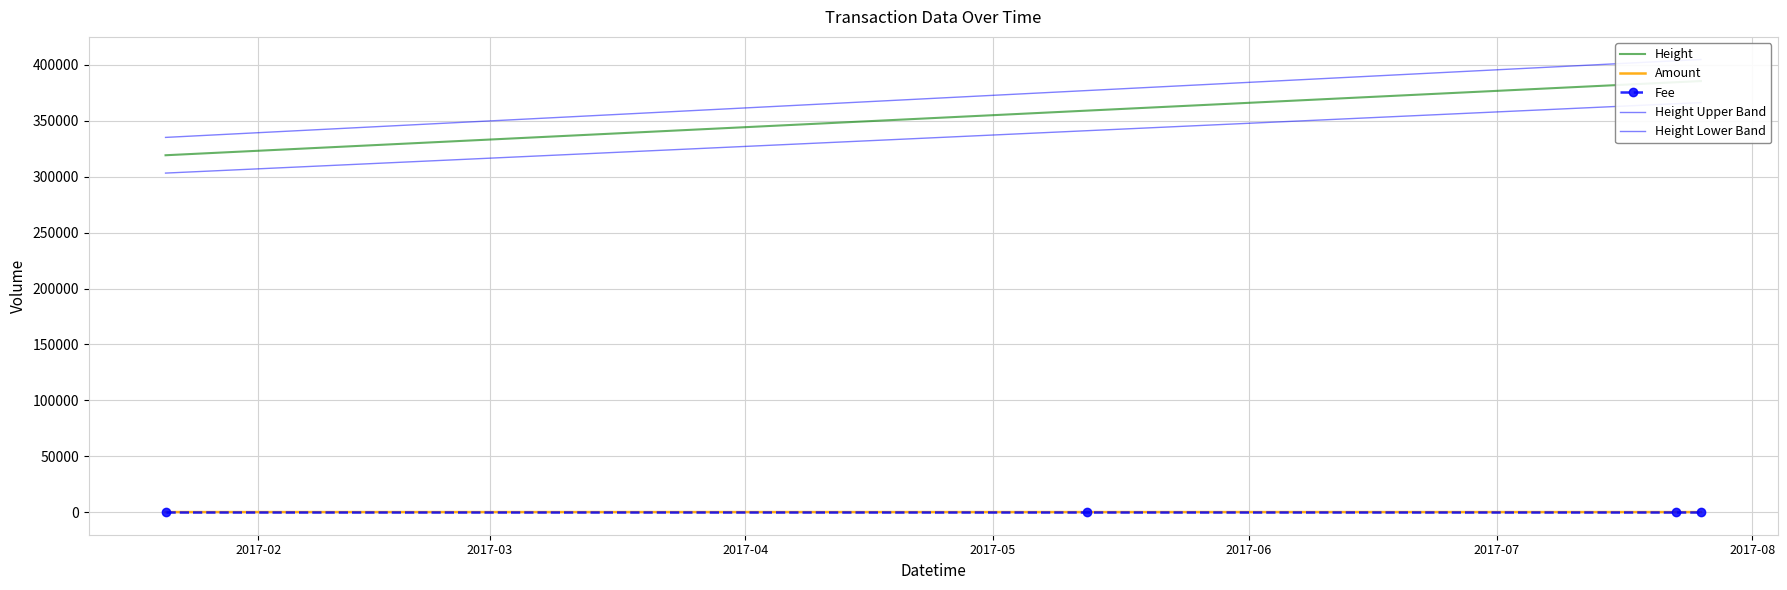

Which series has the largest range (max minus min)?

Height Upper Band